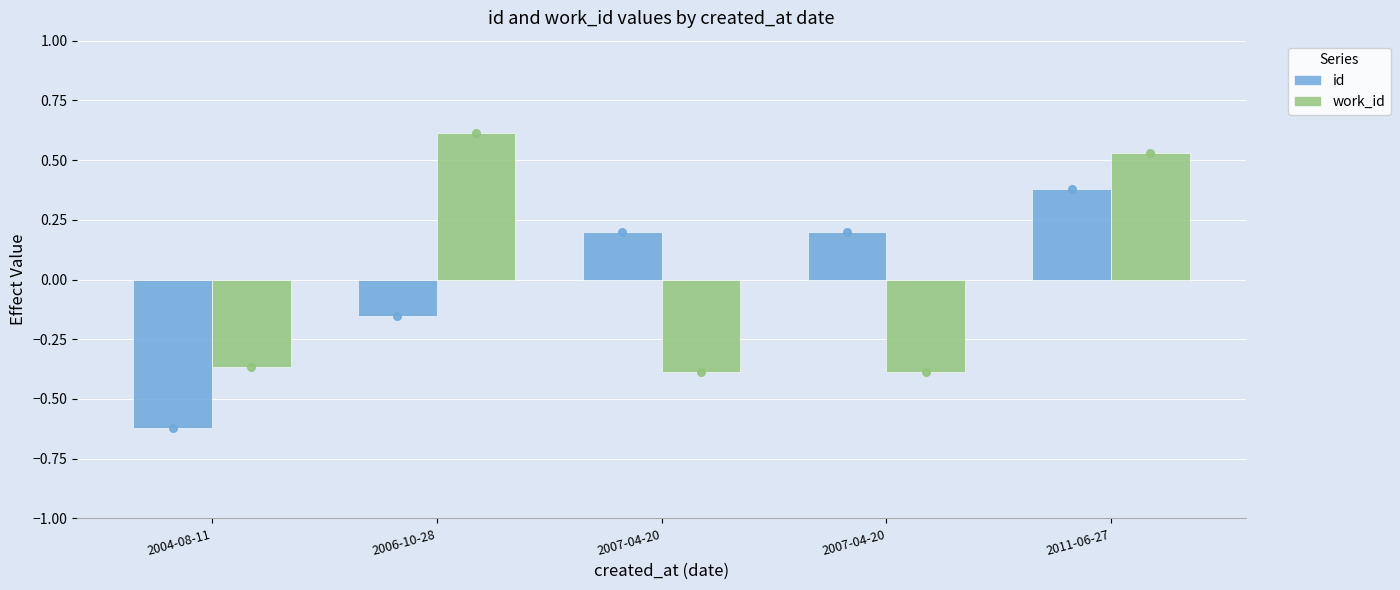

Is the value of work_id at 2004-08-11 greater than the value of id at 2011-06-27?

No